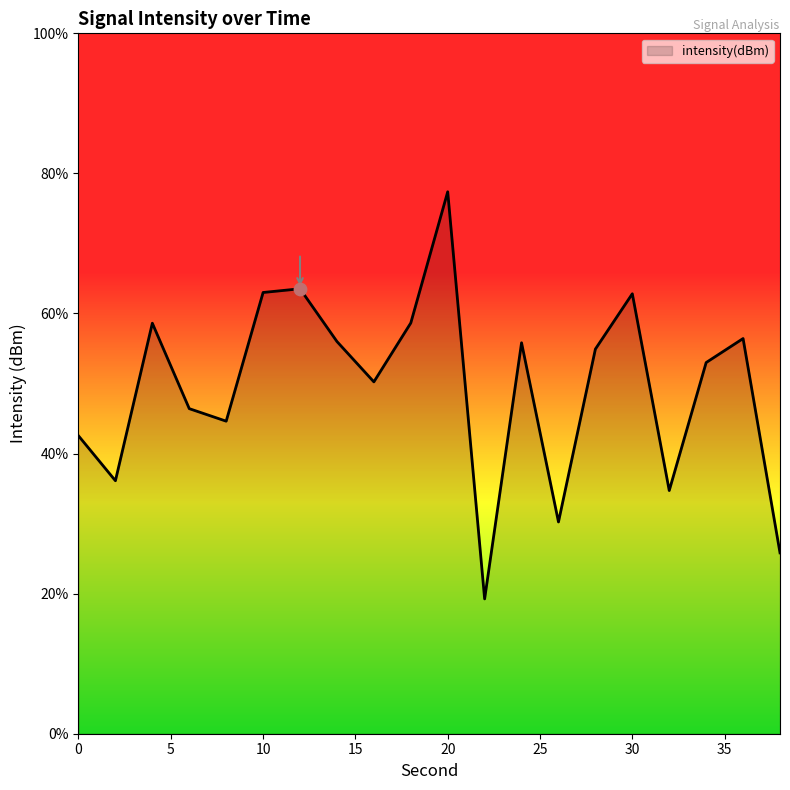

What is the difference between the maximum and minimum values?

58.1